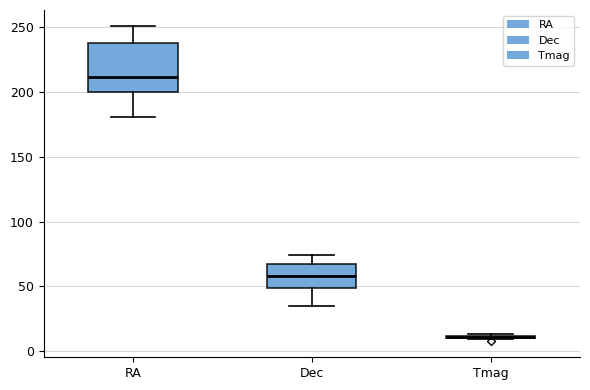

Reading left to right, transcribe this box plot: for each box, give where its median line is, the range the box spans, and where its two whiskers end, as read against the y-axis. The values are not printed on the chart, so give them approximately, as read against the axis.

RA: median 210, box 200 to 235, whiskers 180 to 250
Dec: median 60, box 50 to 65, whiskers 35 to 75
Tmag: box collapsed to a line at 10, whiskers 10 to 15